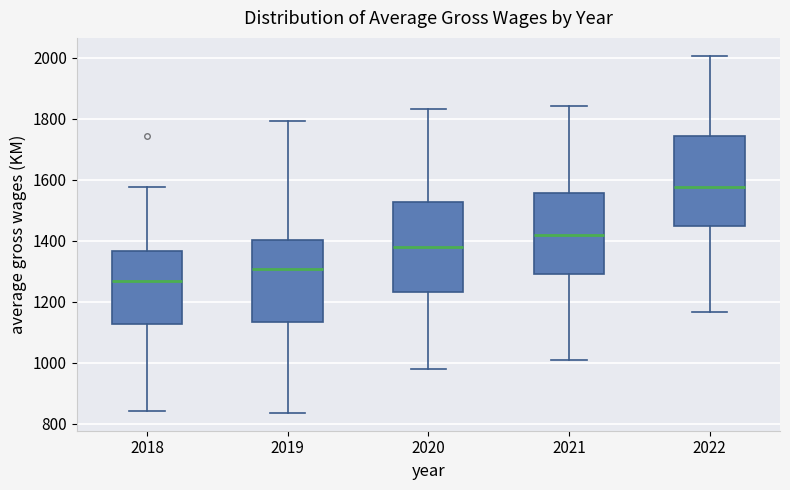

Reading left to right, read every box against the y-axis: the position of its median line, the range the box covers, and the ends of its whiskers. The values are not printed on the chart, so give them approximately, as read against the axis.

2018: median 1260, box 1120 to 1360, whiskers 840 to 1580
2019: median 1300, box 1140 to 1400, whiskers 840 to 1800
2020: median 1380, box 1240 to 1520, whiskers 980 to 1840
2021: median 1420, box 1280 to 1560, whiskers 1000 to 1840
2022: median 1580, box 1440 to 1740, whiskers 1160 to 2000